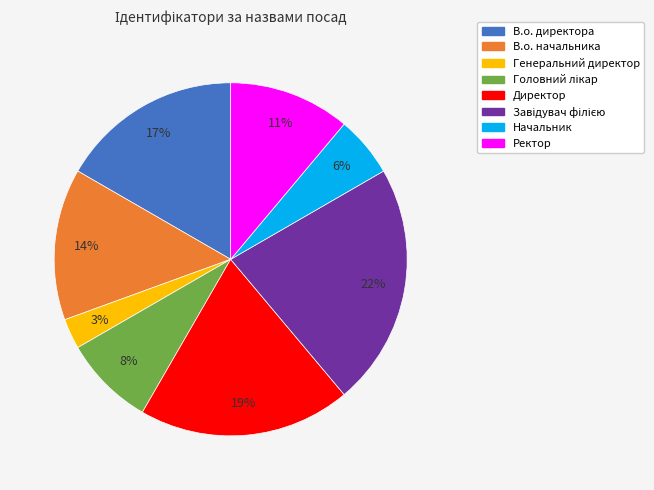

How many segments does this pie chart have?

8